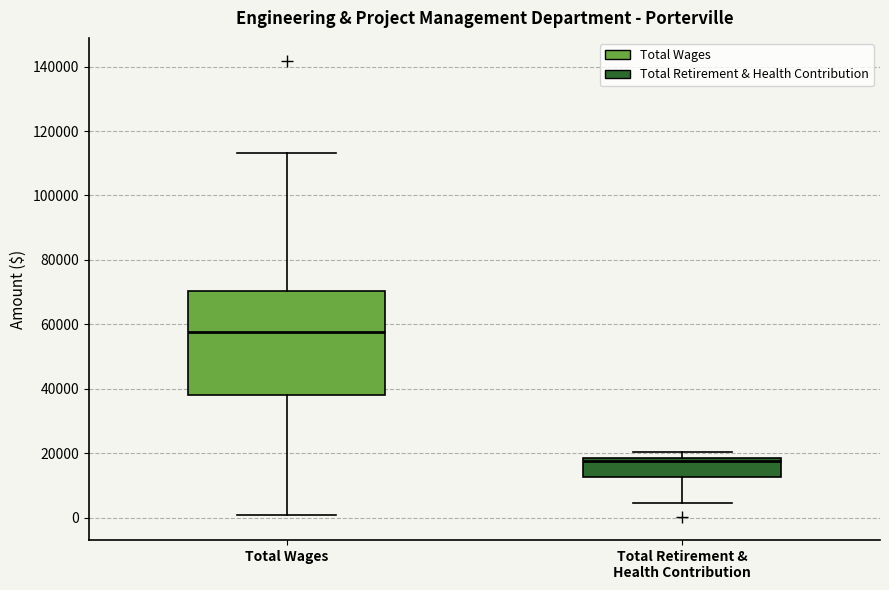

Which box has the lowest median line?

Total Retirement & Health Contribution